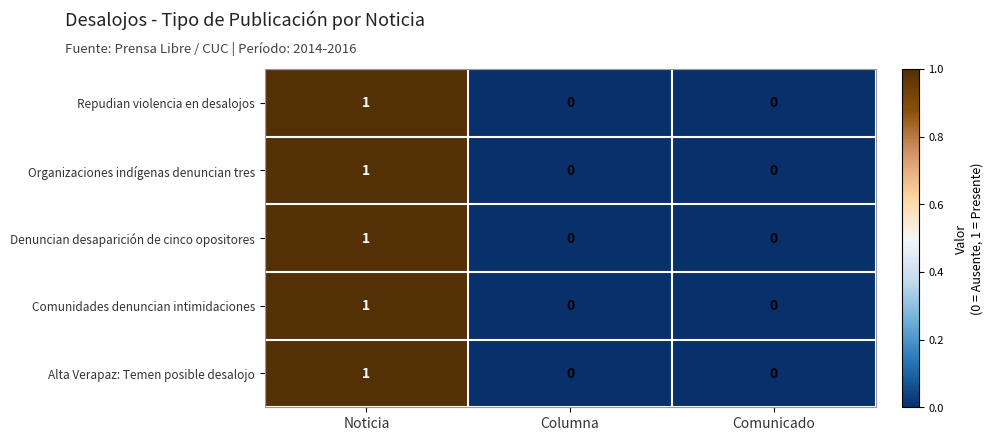

At which label does Alta Verapaz: Temen posible desalojo reach its peak?

Noticia